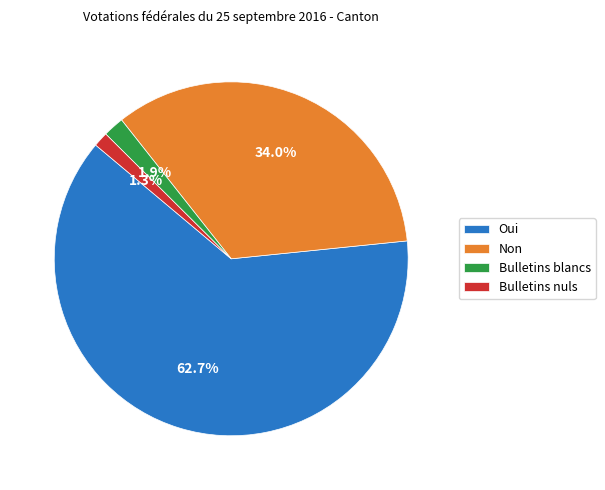

Which slice is the smallest?

Bulletins nuls